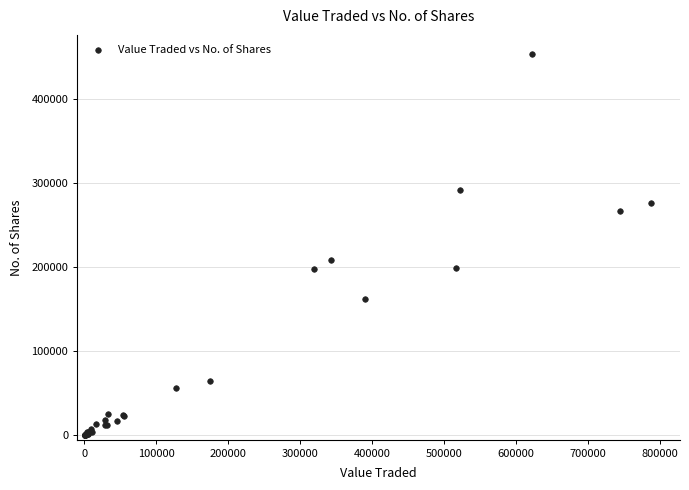

What Y value in the scatter plot is closest to 226902?

208922